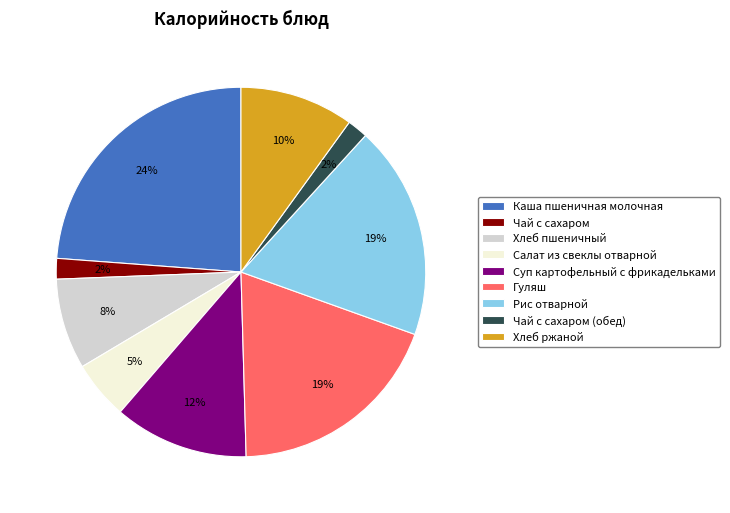

To the nearest percent, what is the difference between the Каша пшеничная молочная and Гуляш slice percentages?

5%